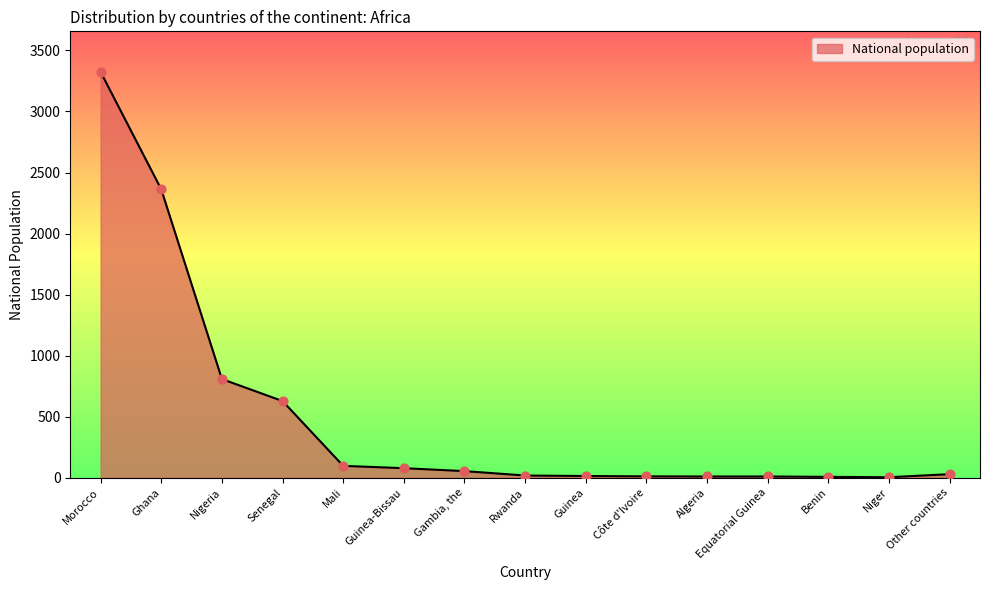

What is the change in value from Morocco to Rwanda?

-3306